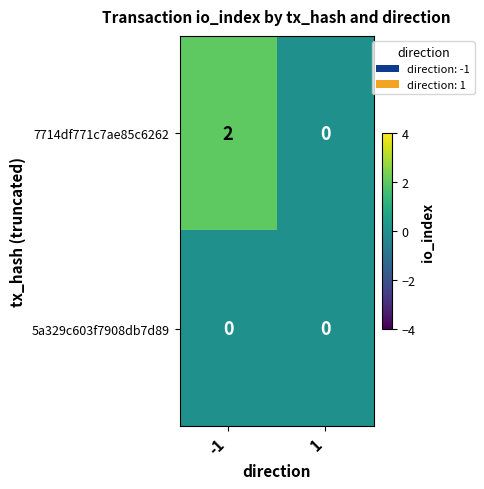

Is it true that 5a329c603f7908db7d89 equals 0 at -1?

True